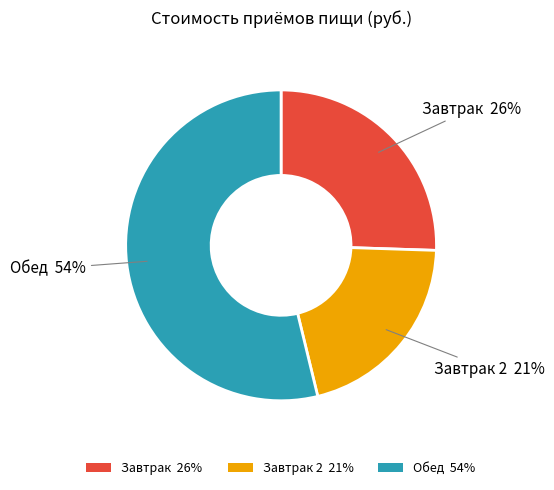

To the nearest percent, what percentage of the pie is Завтрак 26%?

26%